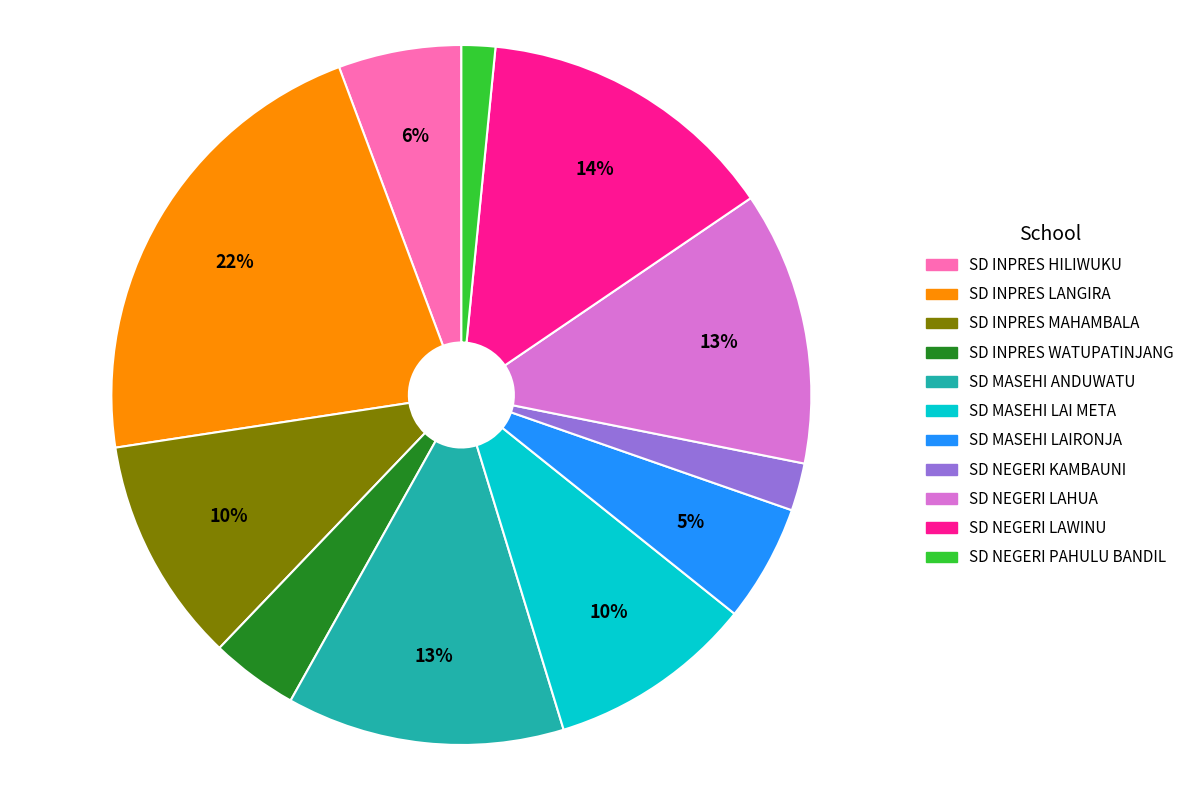

What percentage is the SD INPRES LANGIRA slice, to the nearest percent?

22%